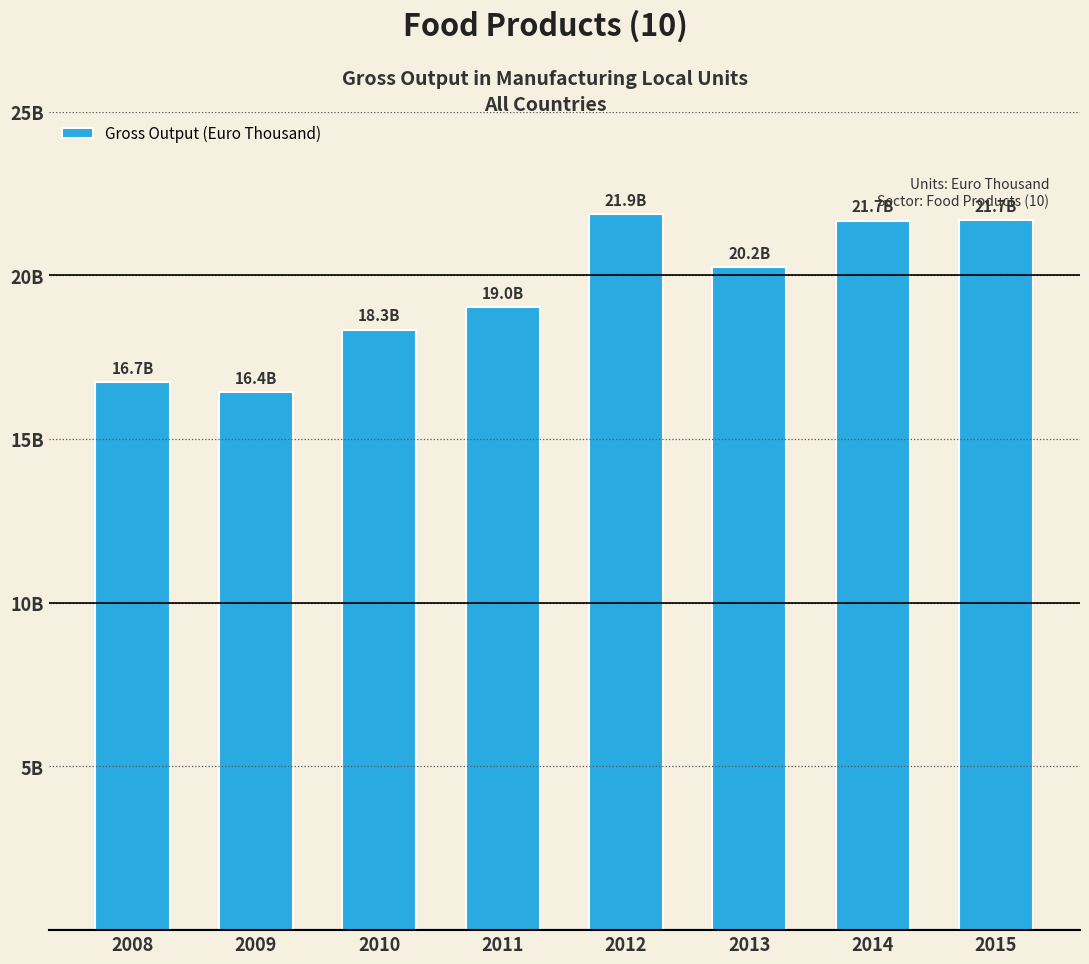

Rank the categories by value from lowest to highest.

2009, 2008, 2010, 2011, 2013, 2014, 2015, 2012